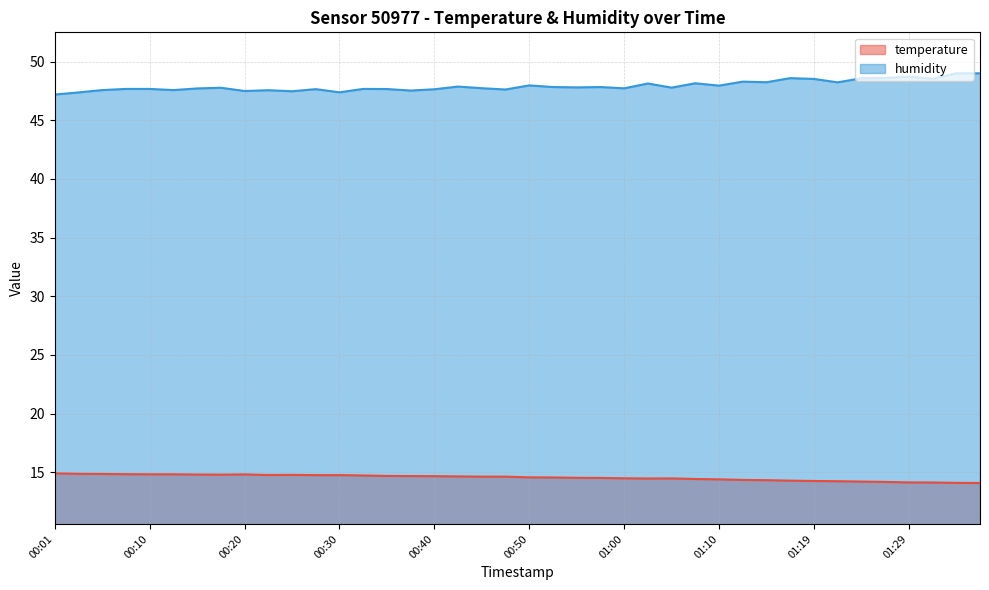

Reading right to left, extract all data points from this chart.

temperature: 01:36=14.1	01:34=14.1	01:32=14.1	01:29=14.1	01:27=14.2	01:24=14.2	01:22=14.2	01:19=14.3	01:17=14.3	01:14=14.3	01:12=14.3	01:10=14.4	01:07=14.4	01:05=14.5	01:02=14.5	01:00=14.5	00:57=14.5	00:55=14.5	00:52=14.6	00:50=14.6	00:47=14.6	00:45=14.6	00:42=14.7	00:40=14.7	00:37=14.7	00:35=14.7	00:33=14.7	00:30=14.8	00:28=14.8	00:25=14.8	00:23=14.8	00:20=14.8	00:18=14.8	00:15=14.8	00:13=14.8	00:10=14.8	00:08=14.8	00:06=14.9	00:03=14.9	00:01=14.9
humidity: 01:36=49.0	01:34=49.0	01:32=48.5	01:29=48.7	01:27=48.6	01:24=48.6	01:22=48.2	01:19=48.5	01:17=48.6	01:14=48.2	01:12=48.3	01:10=48.0	01:07=48.1	01:05=47.8	01:02=48.1	01:00=47.7	00:57=47.8	00:55=47.8	00:52=47.8	00:50=48.0	00:47=47.6	00:45=47.7	00:42=47.9	00:40=47.6	00:37=47.5	00:35=47.7	00:33=47.7	00:30=47.4	00:28=47.6	00:25=47.5	00:23=47.6	00:20=47.5	00:18=47.8	00:15=47.7	00:13=47.6	00:10=47.7	00:08=47.7	00:06=47.6	00:03=47.4	00:01=47.2